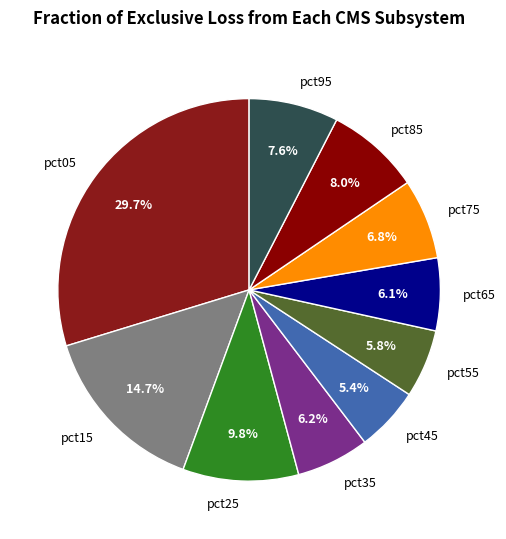

To the nearest percent, what portion does pct85 represent?

8%